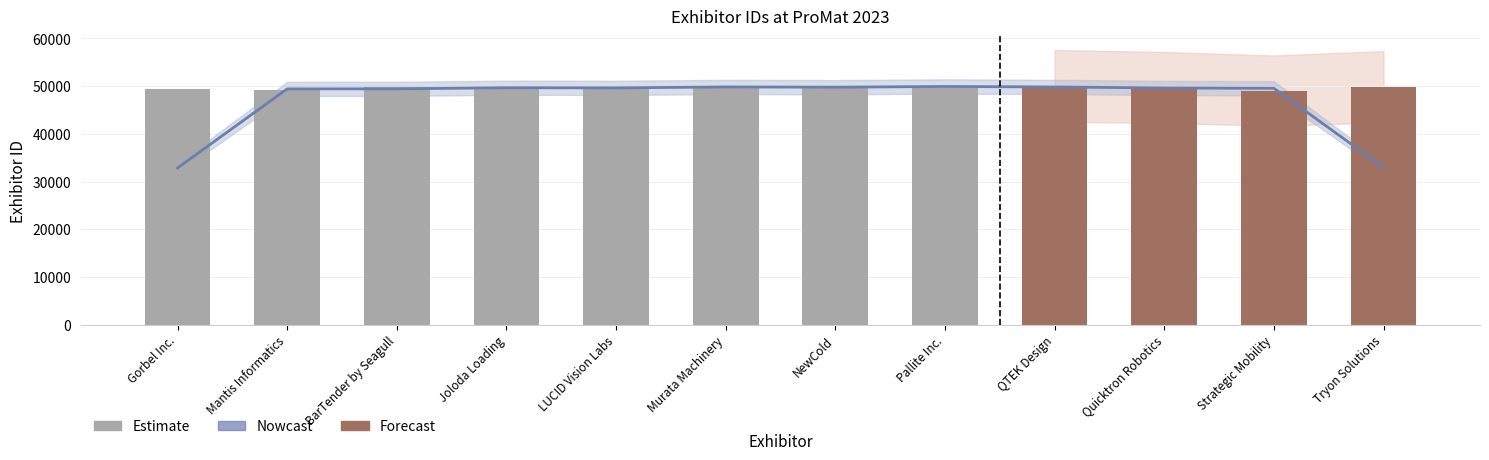

What is the difference between the maximum and minimum values?

992